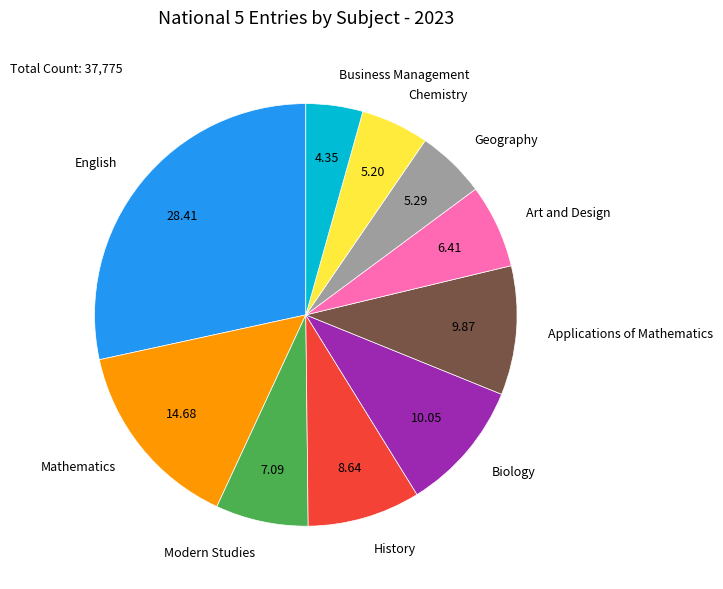

Is the sum of Modern Studies and Business Management greater than half?

No